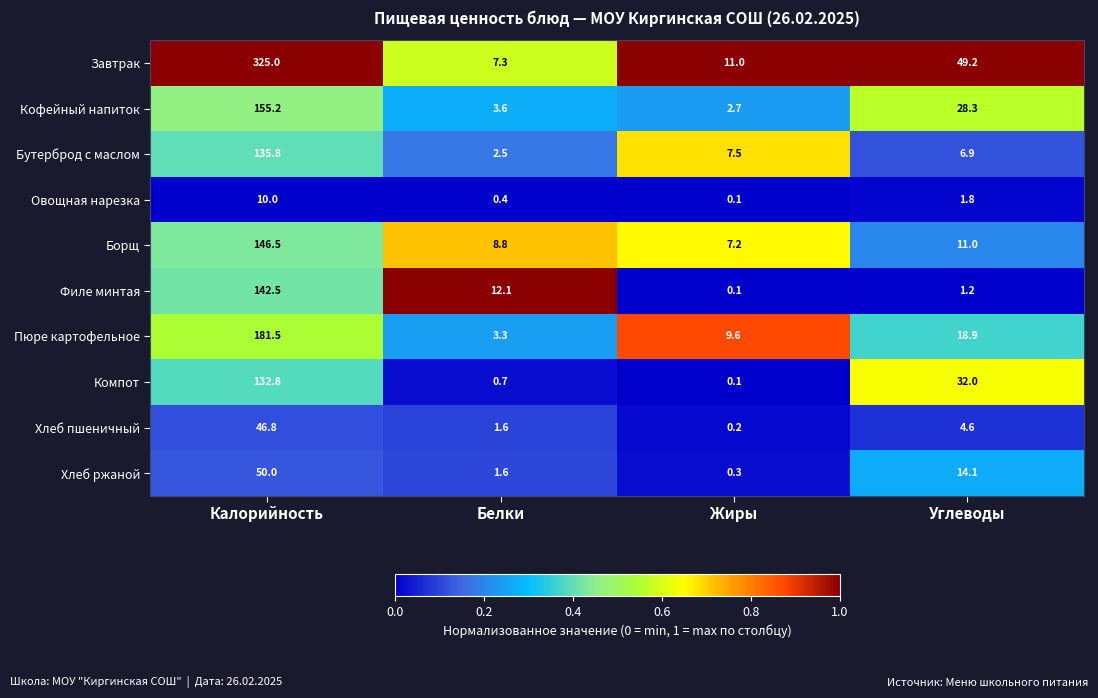

What is the greatest value displayed?

325.0